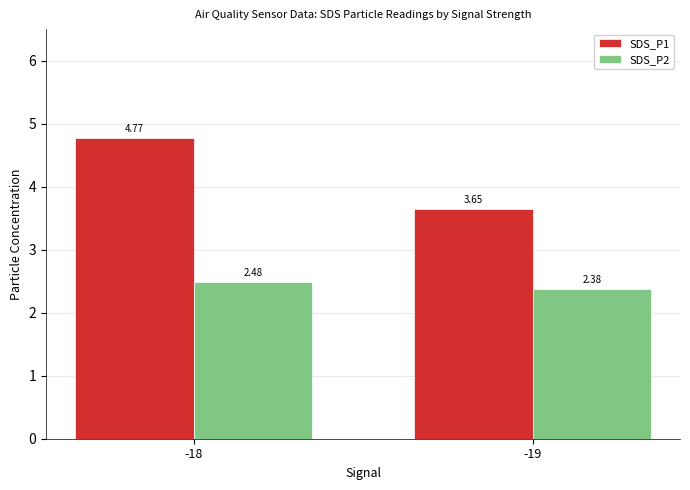

Which series has the widest spread of values?

SDS_P1